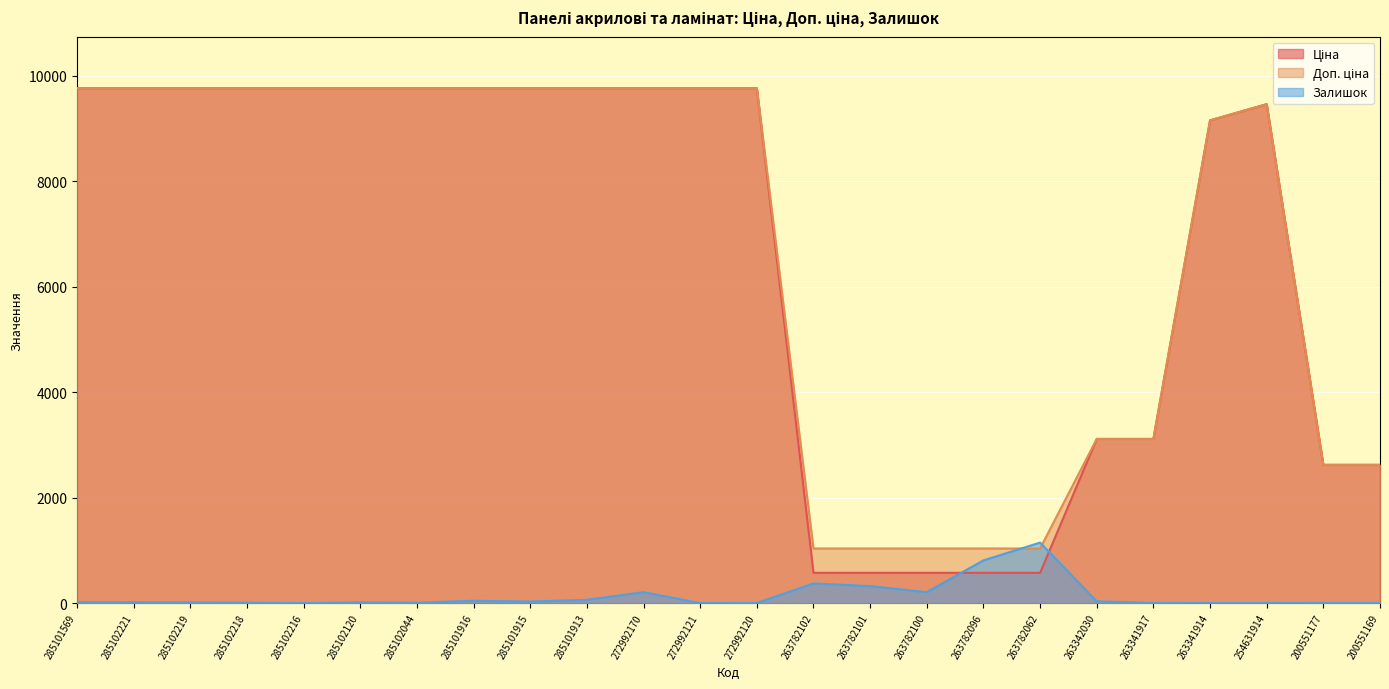

At which label does Ціна reach its peak?

285101569